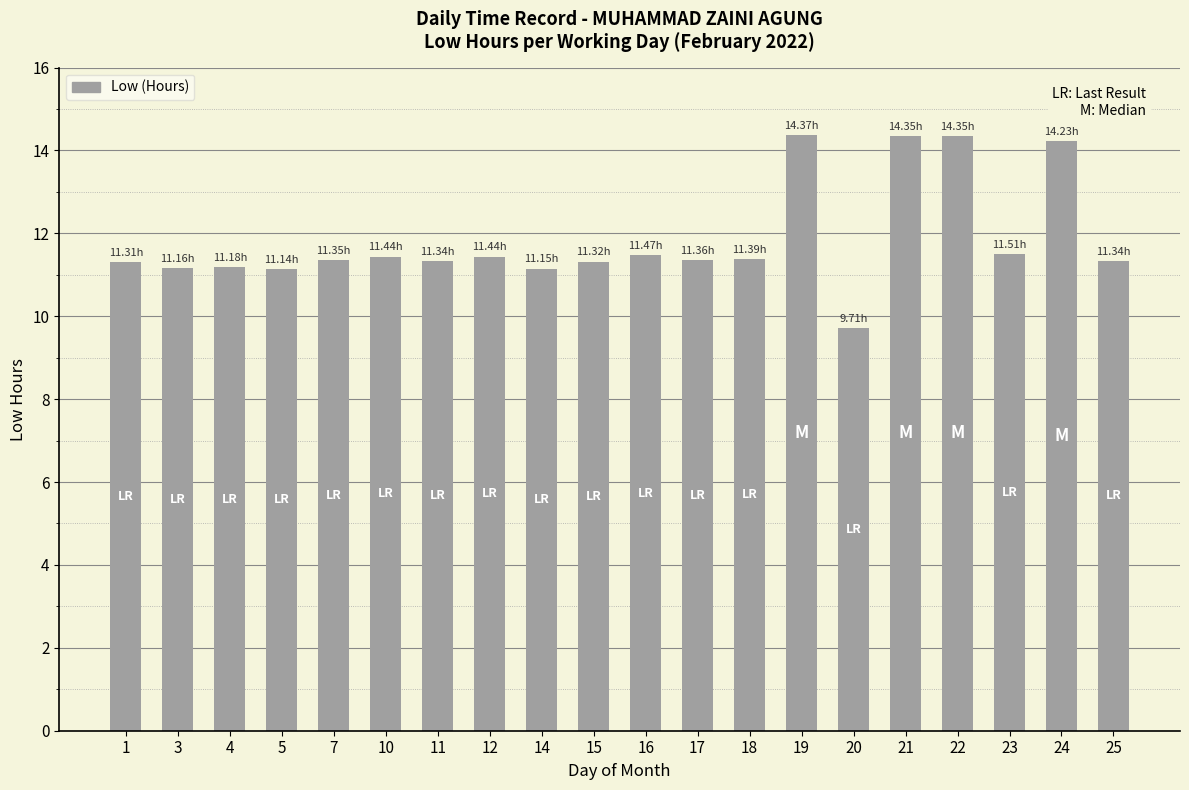

What is the difference between the second highest and second lowest values?

3.2